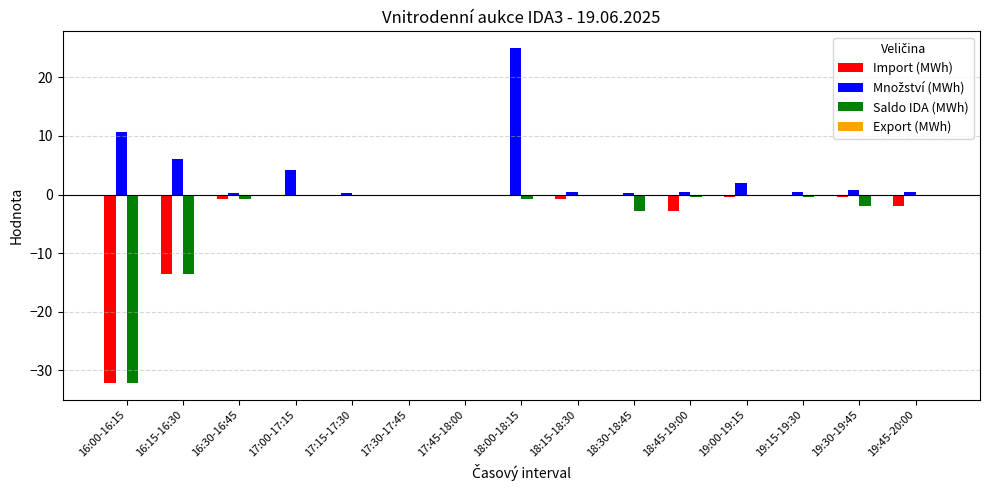

What is the greatest value displayed?

25.0